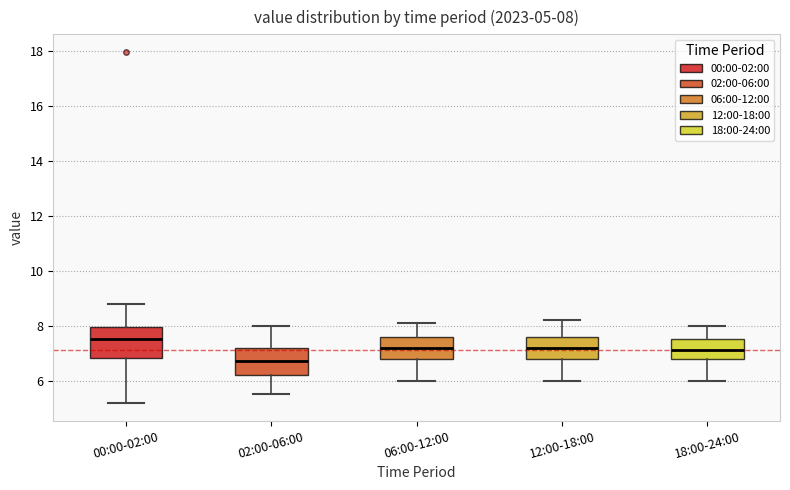

Which box's median line is the lowest?

02:00-06:00